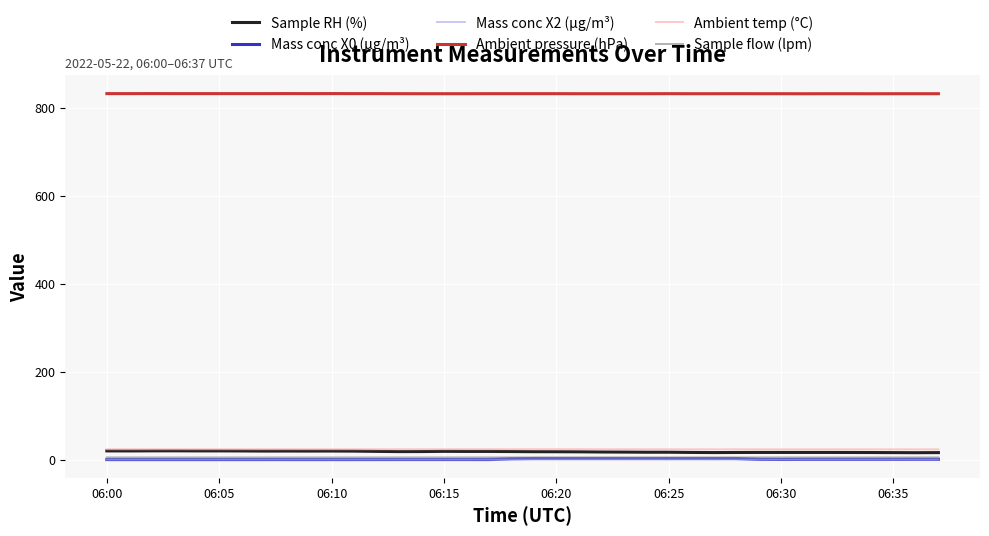

Which series has the largest total across all categories?

Ambient pressure (hPa)